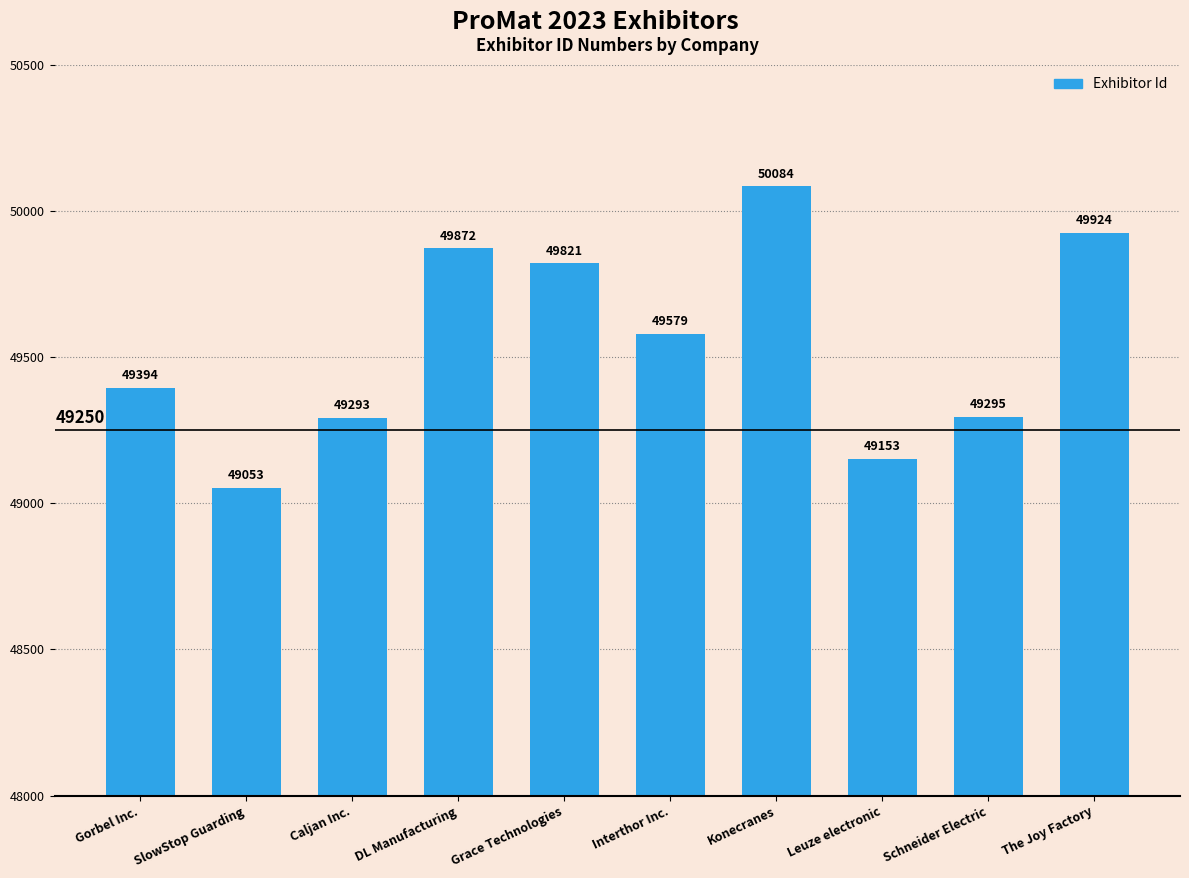

Where is the data nearest to the value 49568?

Interthor Inc.